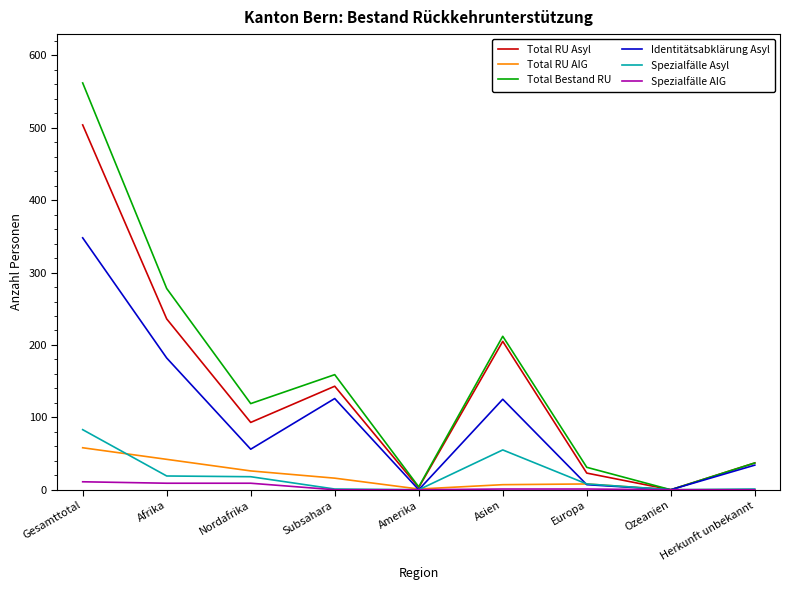

True or false: Spezialfälle AIG has a value of 0 at Subsahara.

True